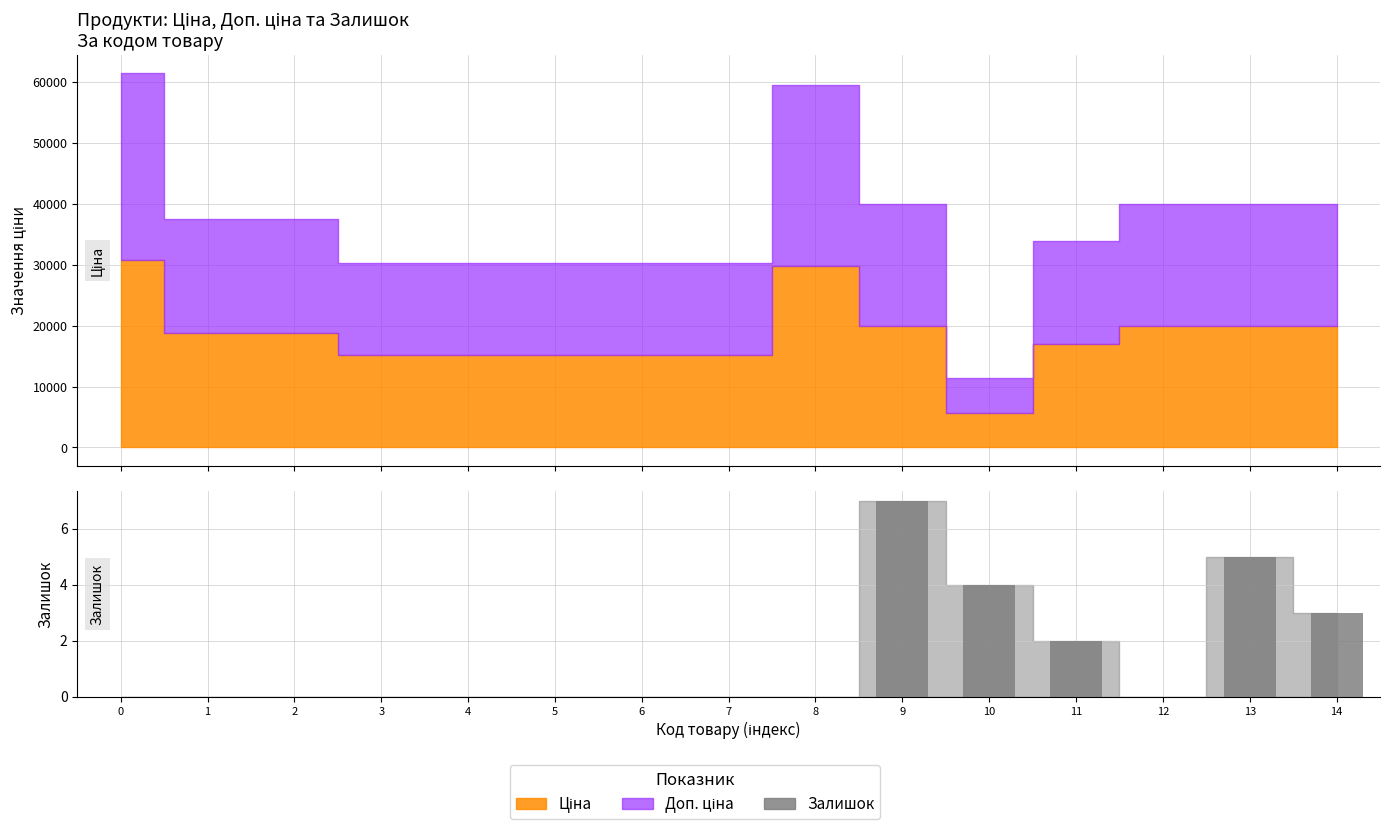

What value does the data have at 11?

2